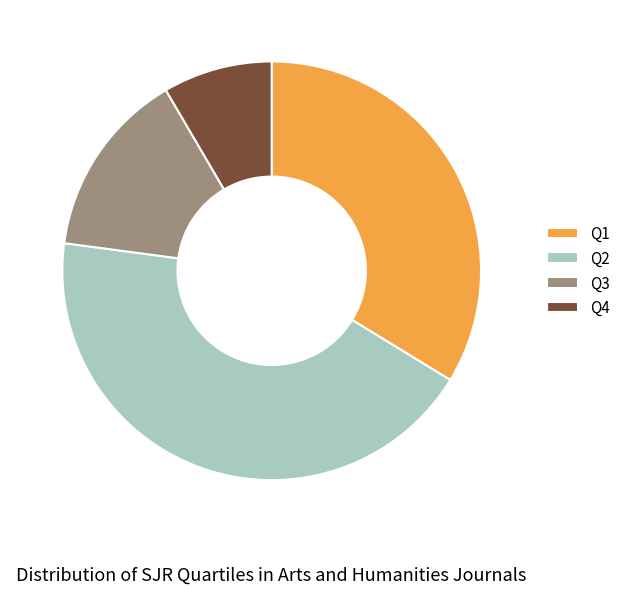

Is Q1 the majority of the pie?

No